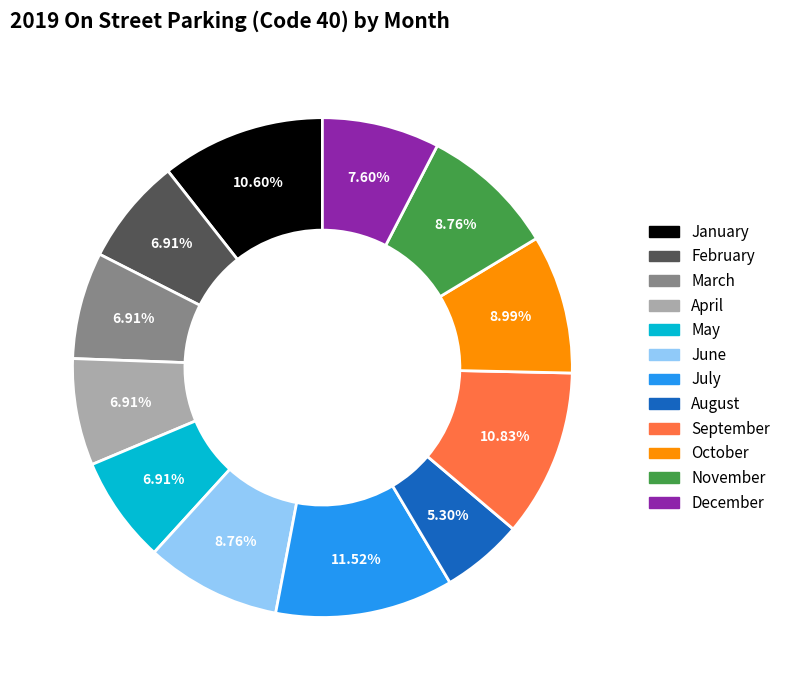

Which slice is the smallest?

August